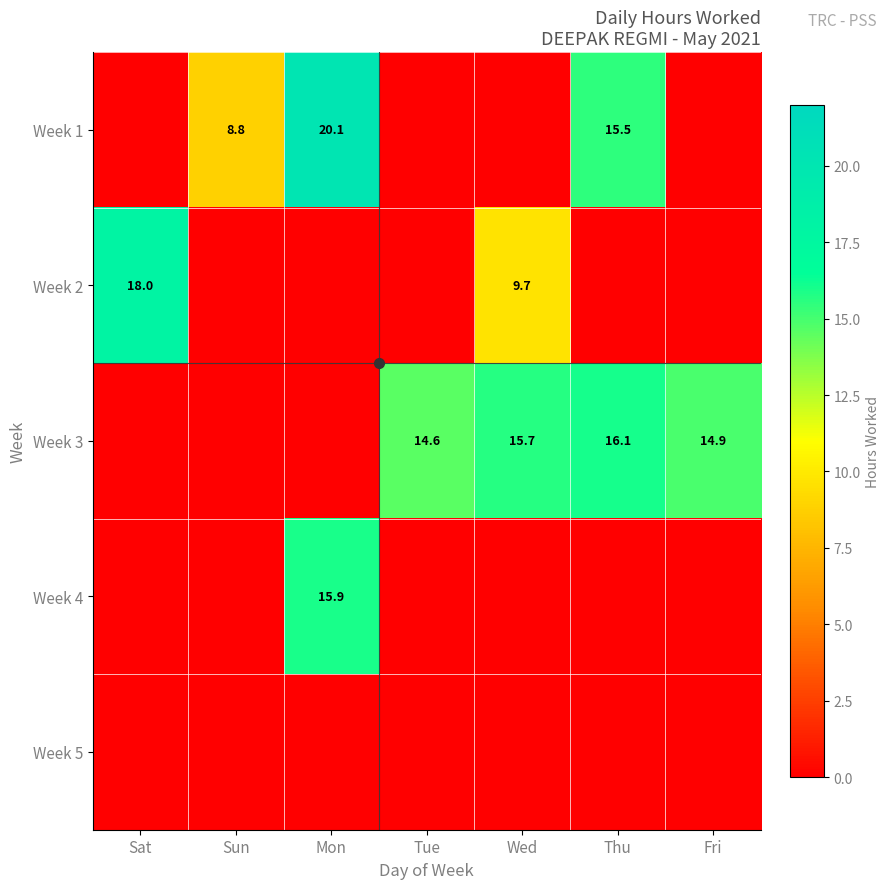

Which series has the widest spread of values?

Week 1